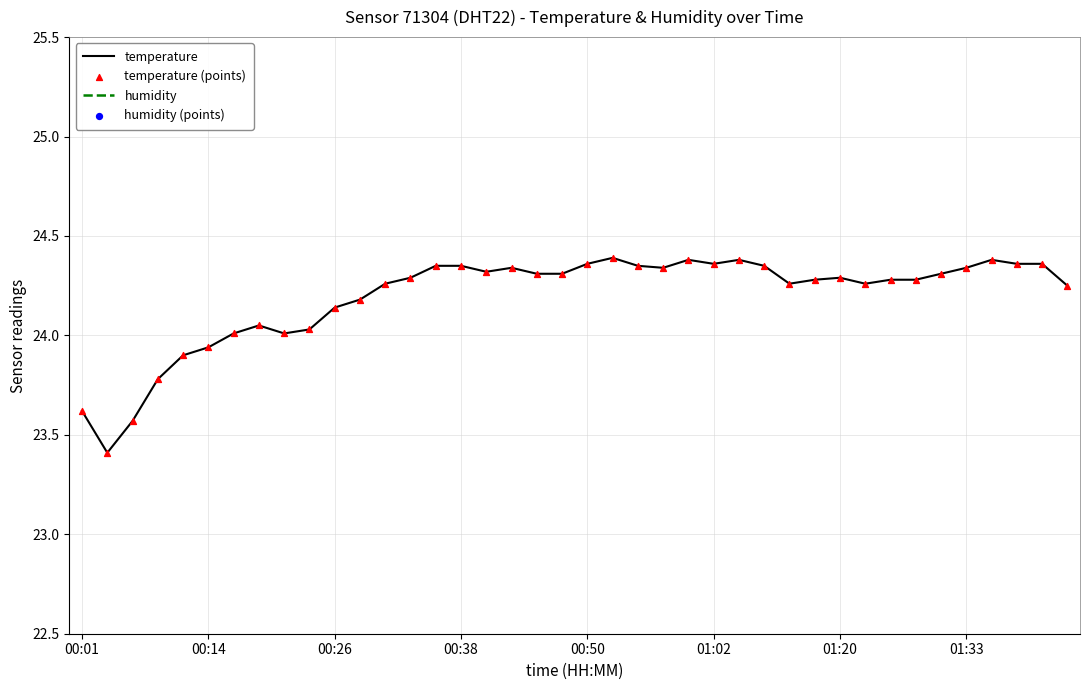

Which series contains the highest Y value?

humidity